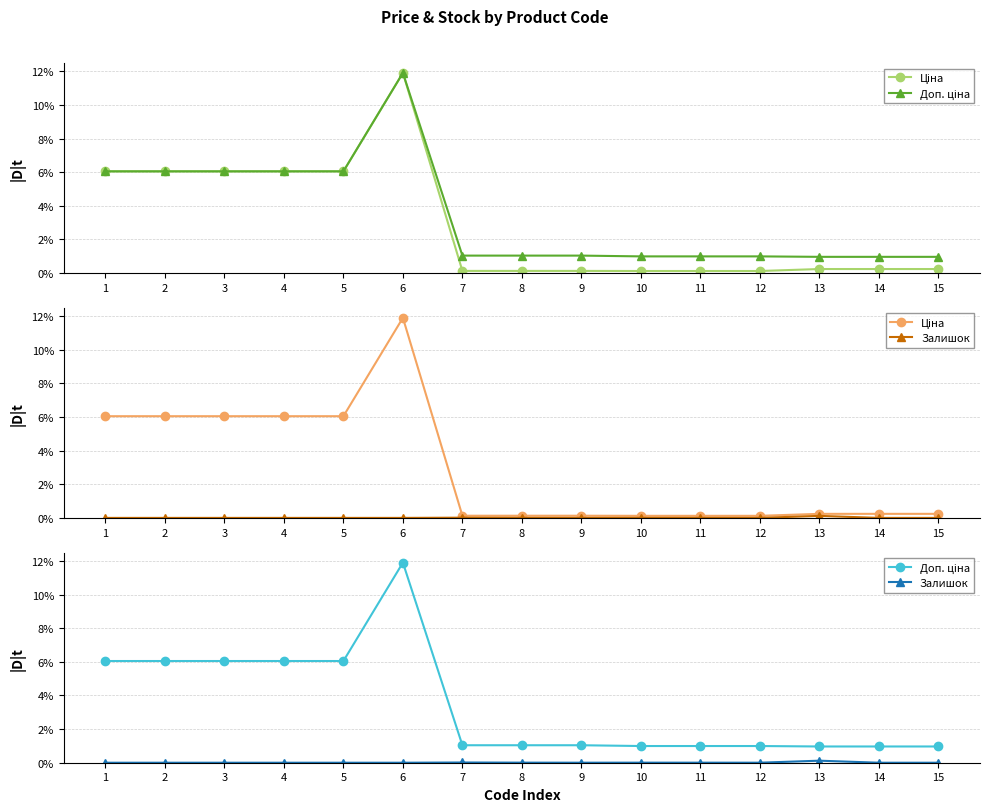

List the series in order of their peak value, highest first.

Ціна, Доп. ціна, Залишок